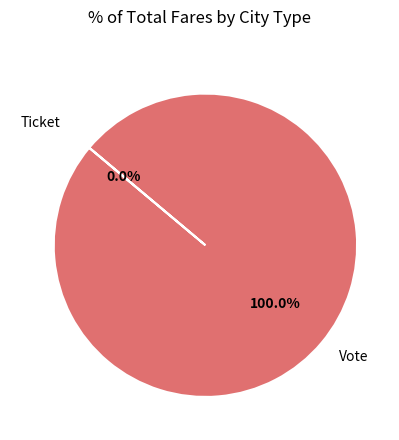

To the nearest percent, what is the difference between the Ticket and Vote slice percentages?

100%